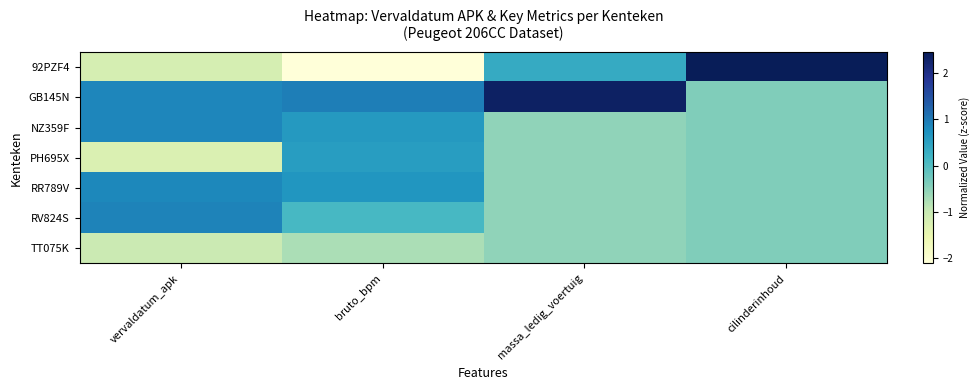

At which category is the sum across all series the highest?

vervaldatum_apk